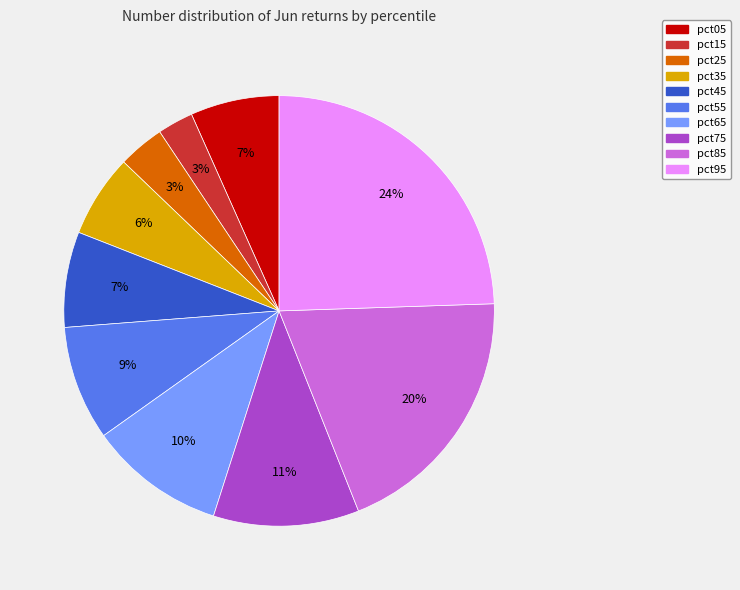

Count the number of slices in the pie.

10